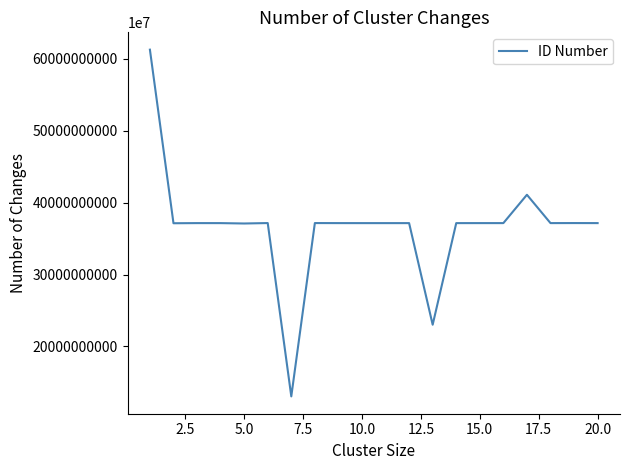

How many lines are shown in the chart?

1